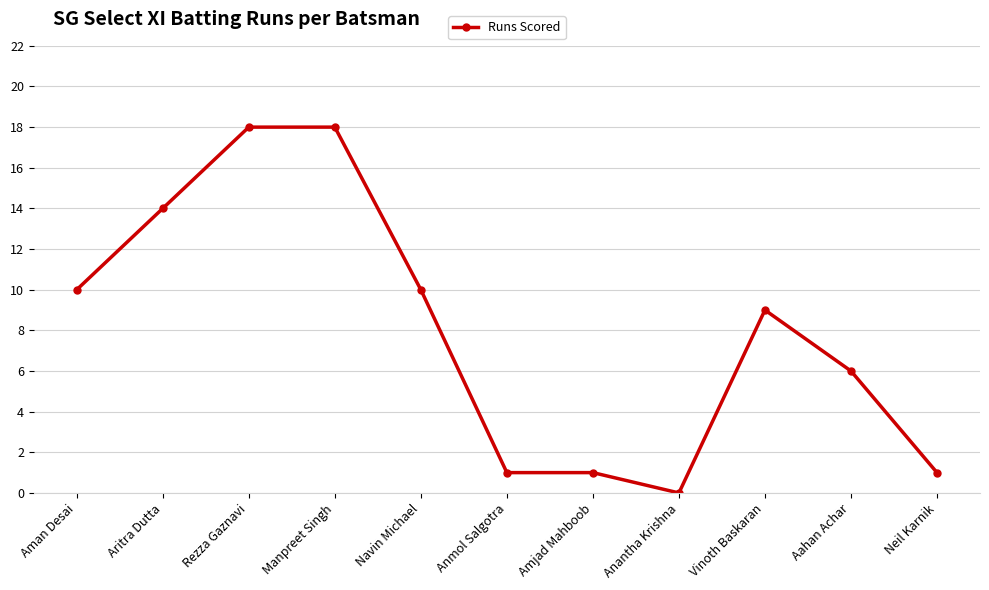

What is the change in value from Rezza Gaznavi to Navin Michael?

-8